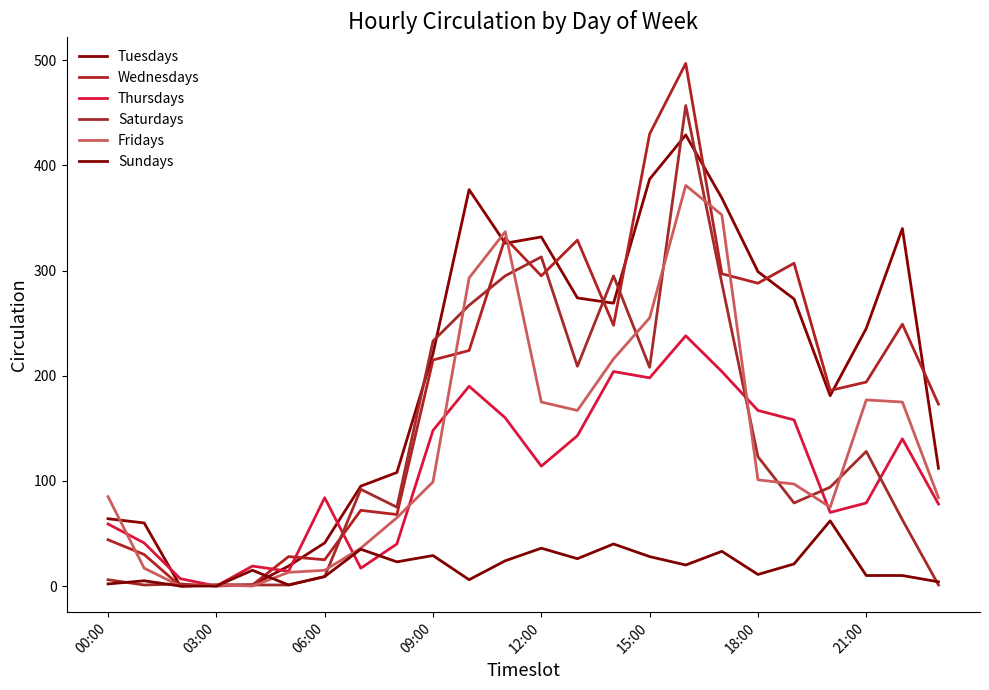

How many values in the Thursdays series are below 114?

12